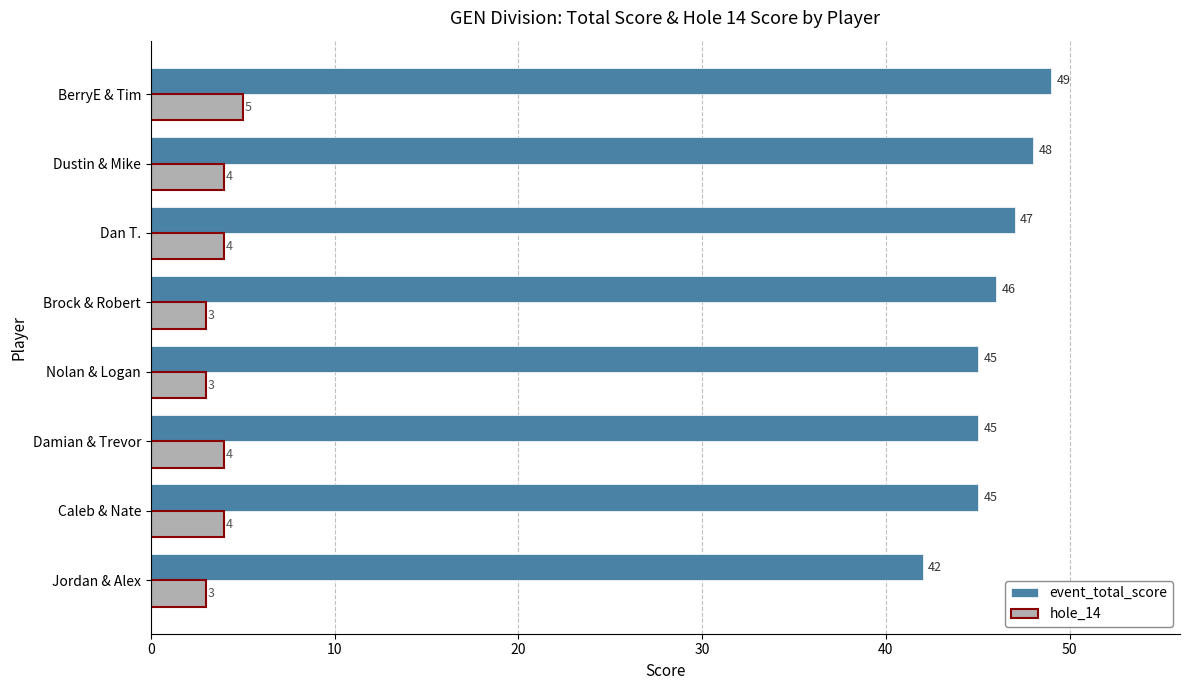

True or false: hole_14 has a value of 5 at BerryE & Tim.

True